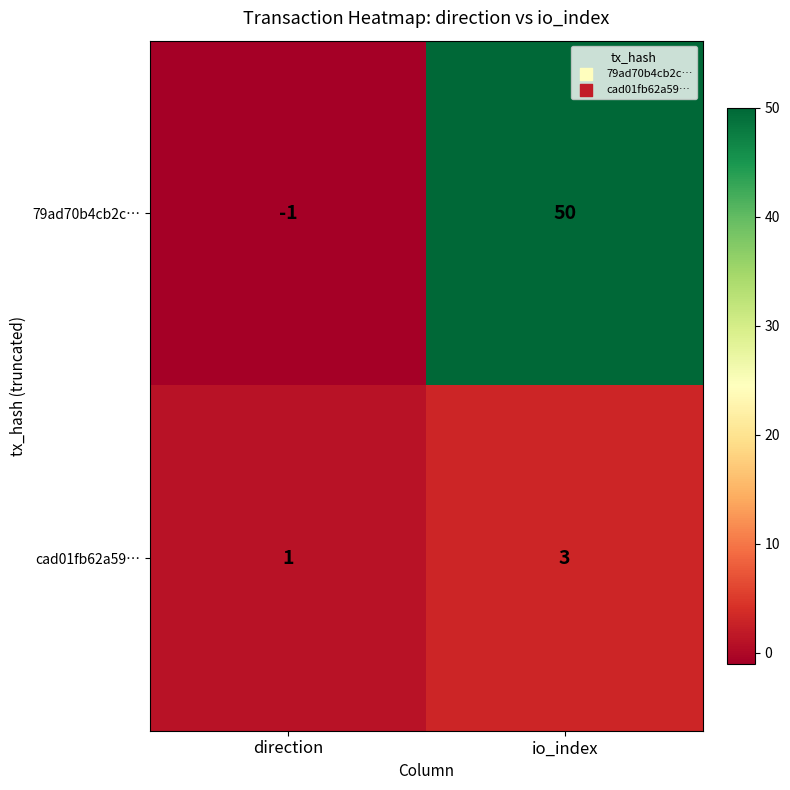

The value of 79ad70b4cb2c… at io_index is 85. True or false?

False